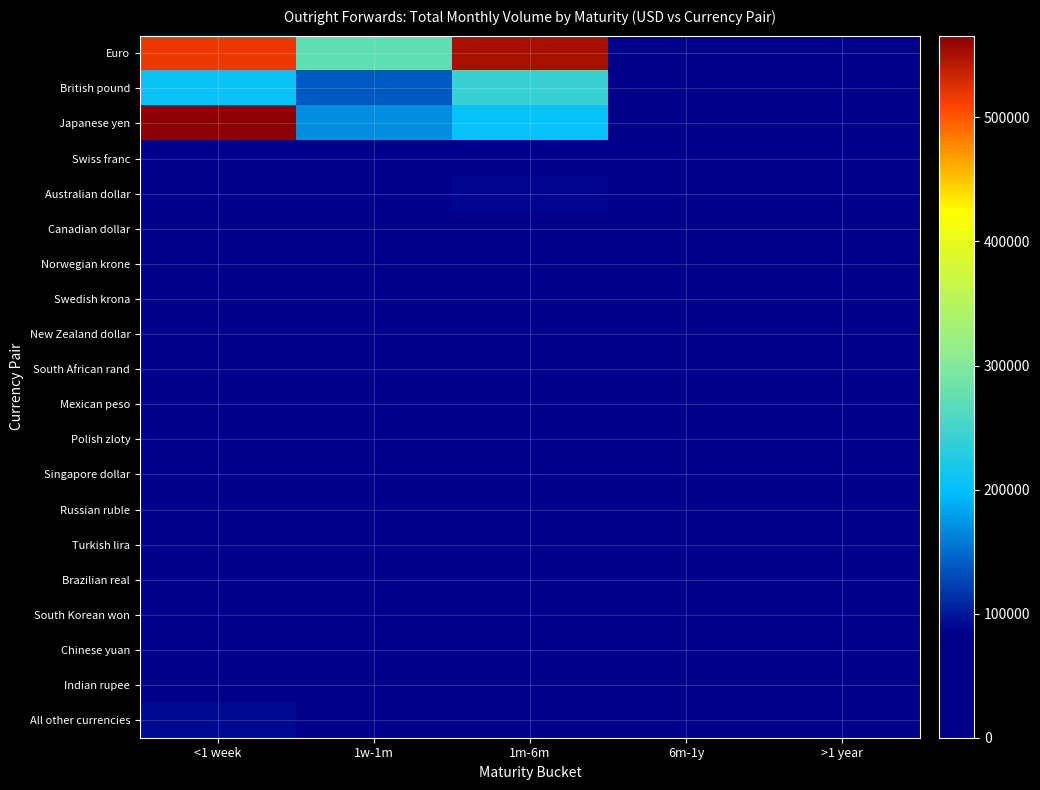

List the series in order of their peak value, lowest first.

South Korean won, Brazilian real, Indian rupee, Polish zloty, Turkish lira, Russian ruble, South African rand, Mexican peso, Swedish krona, Singapore dollar, Norwegian krone, New Zealand dollar, Chinese yuan, Swiss franc, Canadian dollar, Australian dollar, All other currencies, British pound, Euro, Japanese yen